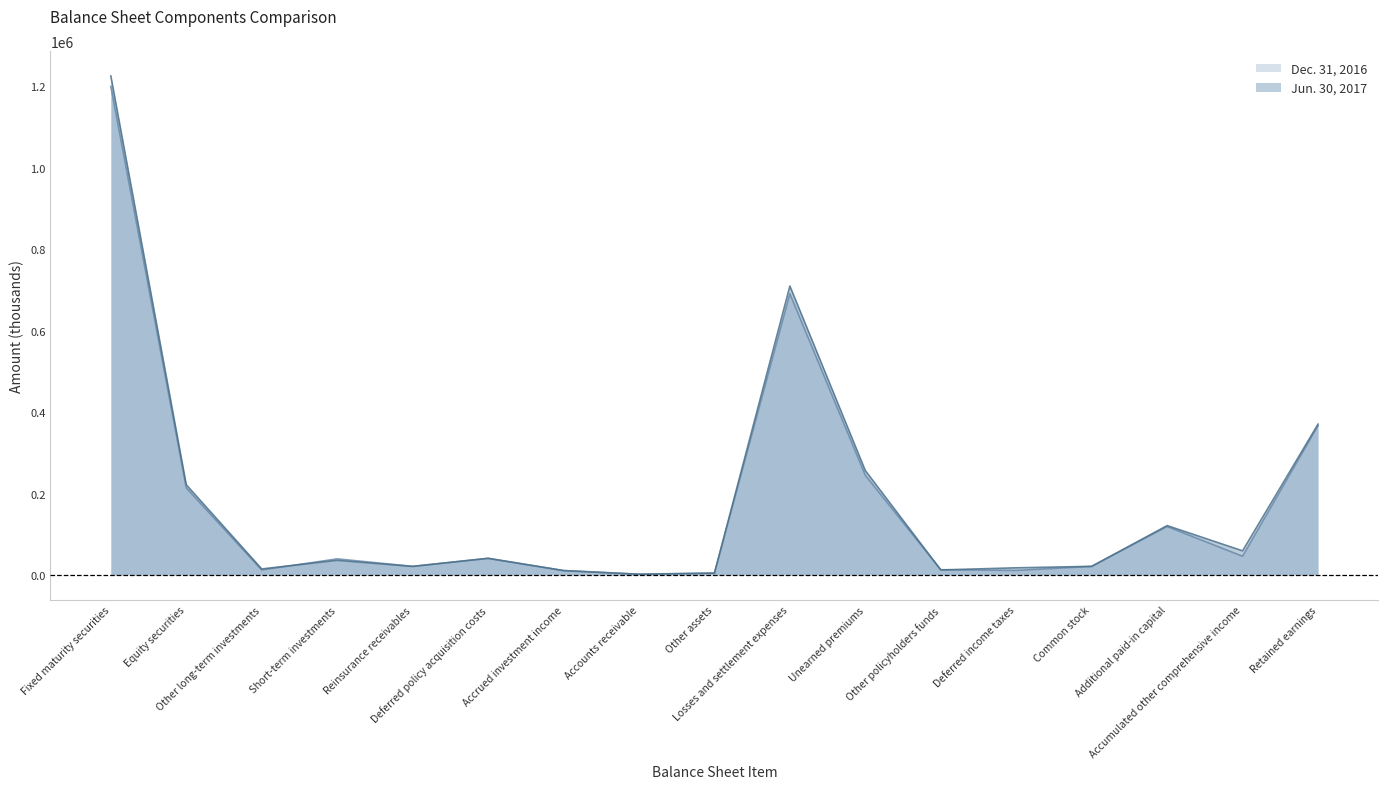

Which has a higher value, Retained earnings or Unearned premiums?

Retained earnings